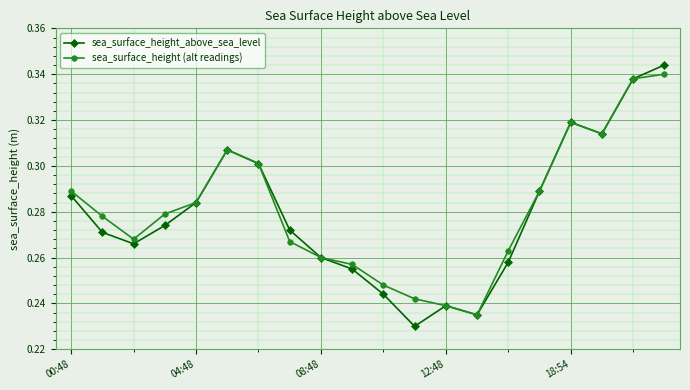

At how many categories does at least one series exceed 0?

20